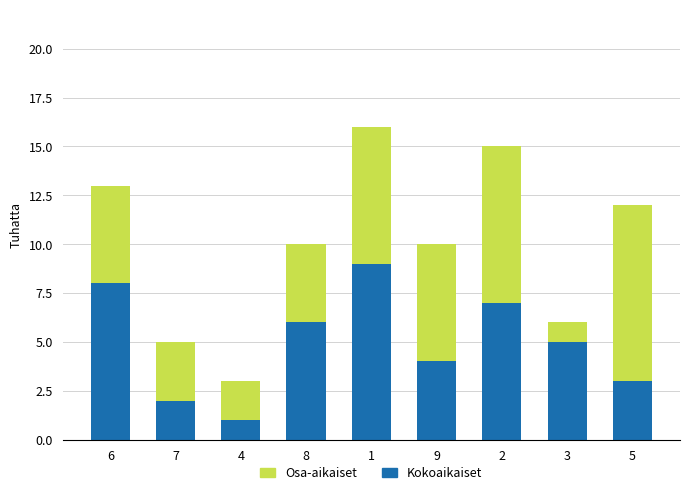

What is the value of the Kokoaikaiset bar at the 1st from the left?

8